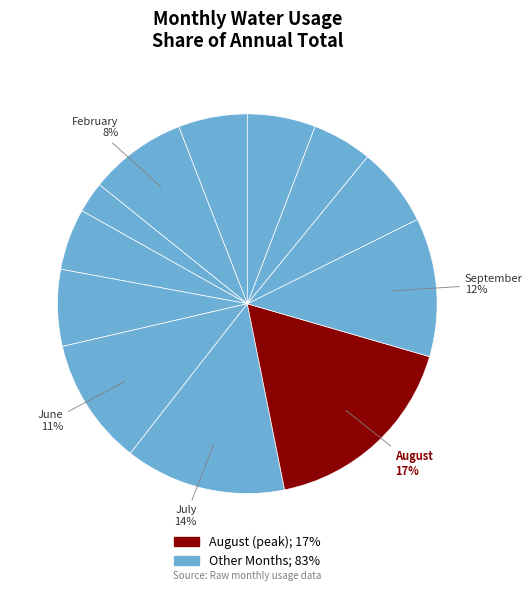

How many segments does this pie chart have?

12